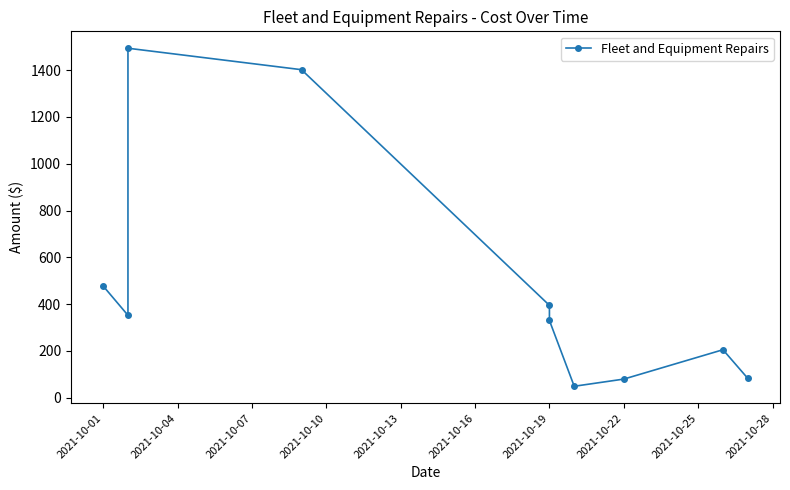

Count the number of values greater than 352.

5